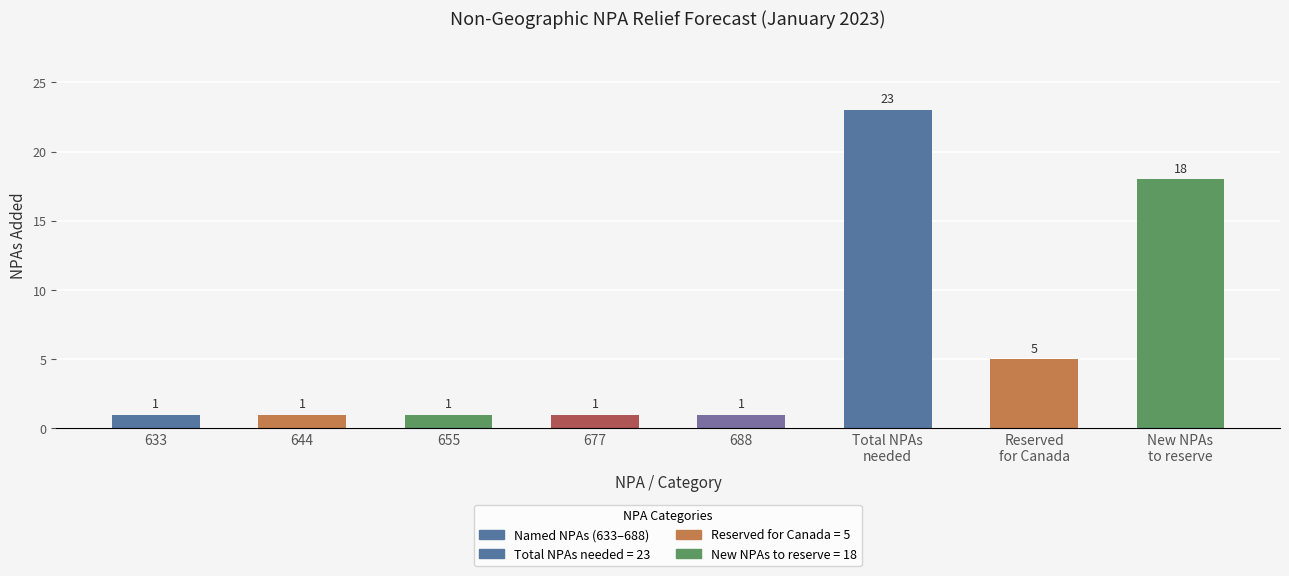

Which has a higher value, New NPAs
to reserve or 633?

New NPAs
to reserve